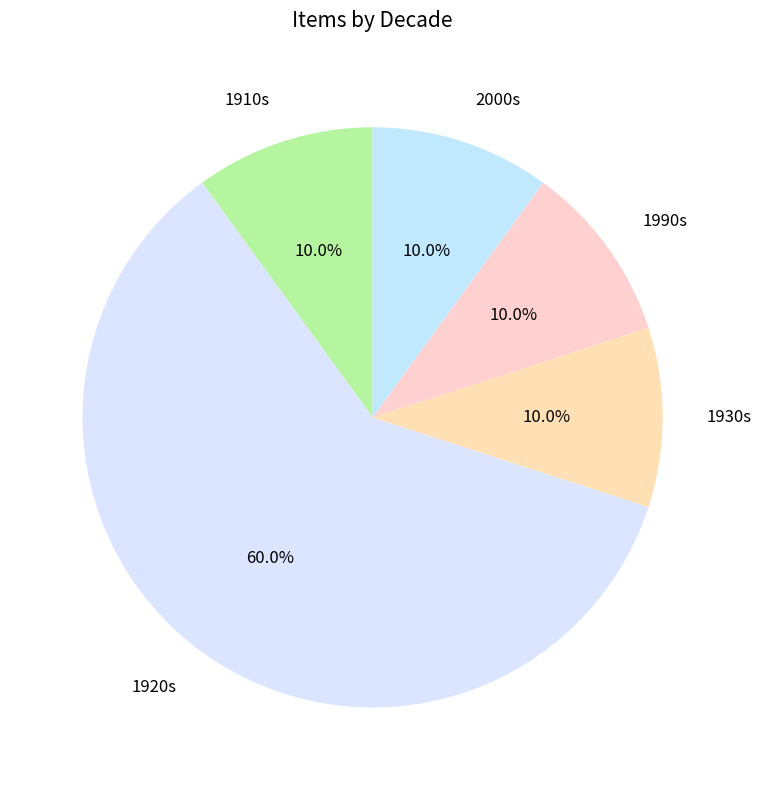

Which category has the biggest portion of the pie?

1920s